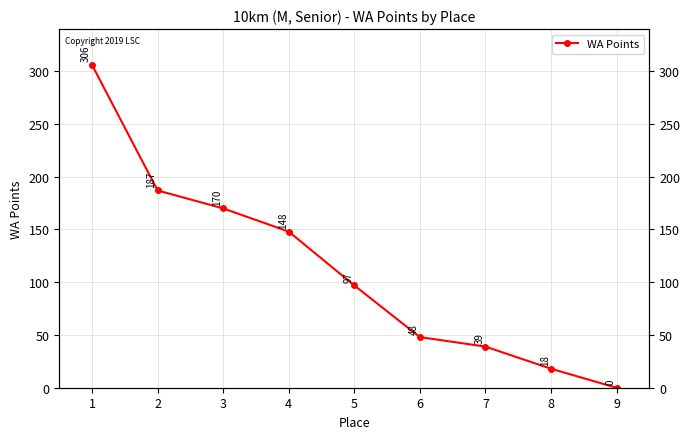

Where is the data nearest to the value 153?

4